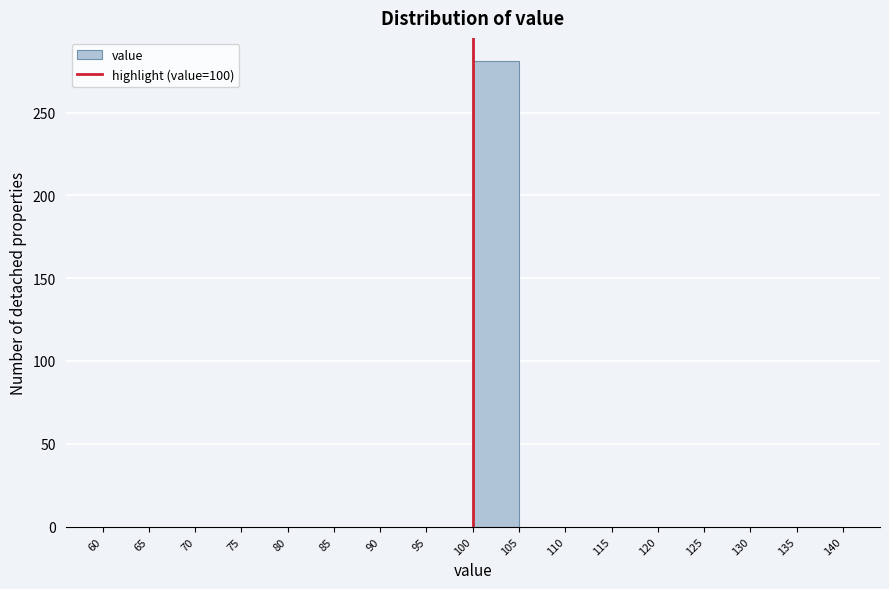

Reading left to right, list every bar in this chart as the range it spans on the x-axis followed by its height. The values are not printed on the chart, so give them approximately, as read against the axis.

60 to 65: 0
65 to 70: 0
70 to 75: 0
75 to 80: 0
80 to 85: 0
85 to 90: 0
90 to 95: 0
95 to 100: 0
100 to 105: 280
105 to 110: 0
110 to 115: 0
115 to 120: 0
120 to 125: 0
125 to 130: 0
130 to 135: 0
135 to 140: 0